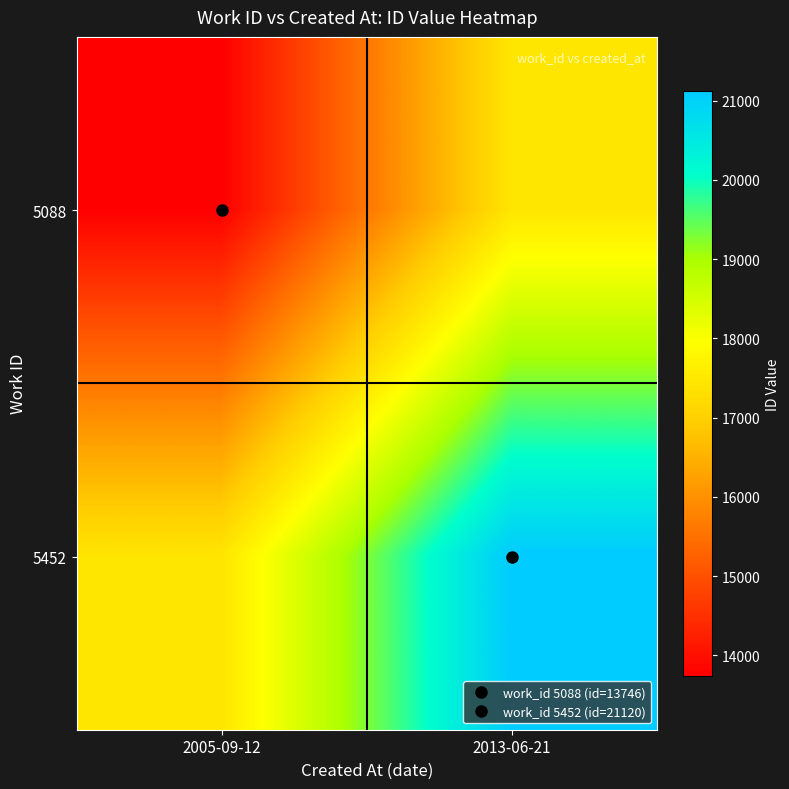

Between 2005-09-12 and 2013-06-21, which series saw the biggest shift?

5088